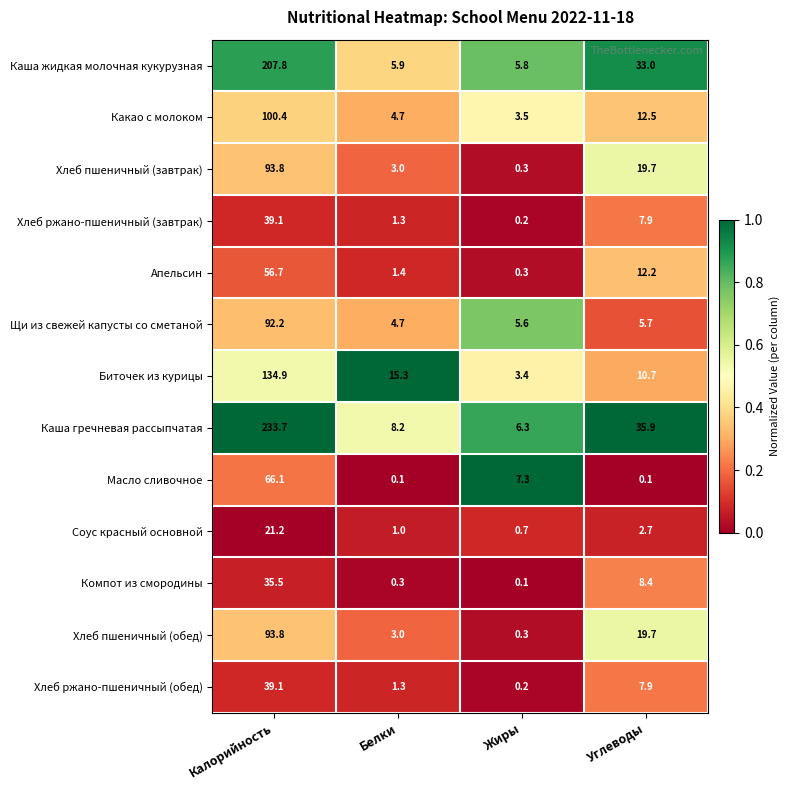

True or false: Хлеб пшеничный (завтрак) has a value of 0.3 at Жиры.

True